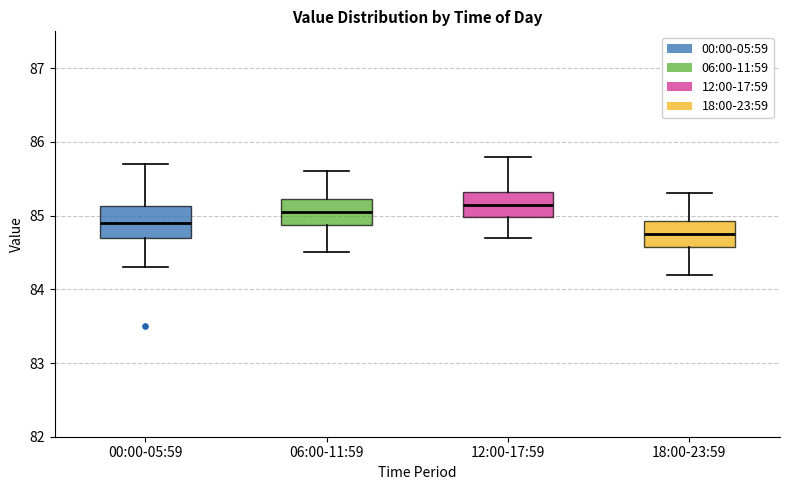

Reading left to right, read every box against the y-axis: the position of its median line, the range the box covers, and the ends of its whiskers. The values are not printed on the chart, so give them approximately, as read against the axis.

00:00-05:59: median 84.9, box 84.7 to 85.1, whiskers 84.3 to 85.7
06:00-11:59: median 85.1, box 84.9 to 85.2, whiskers 84.5 to 85.6
12:00-17:59: median 85.2, box 85.0 to 85.3, whiskers 84.7 to 85.8
18:00-23:59: median 84.8, box 84.6 to 84.9, whiskers 84.2 to 85.3